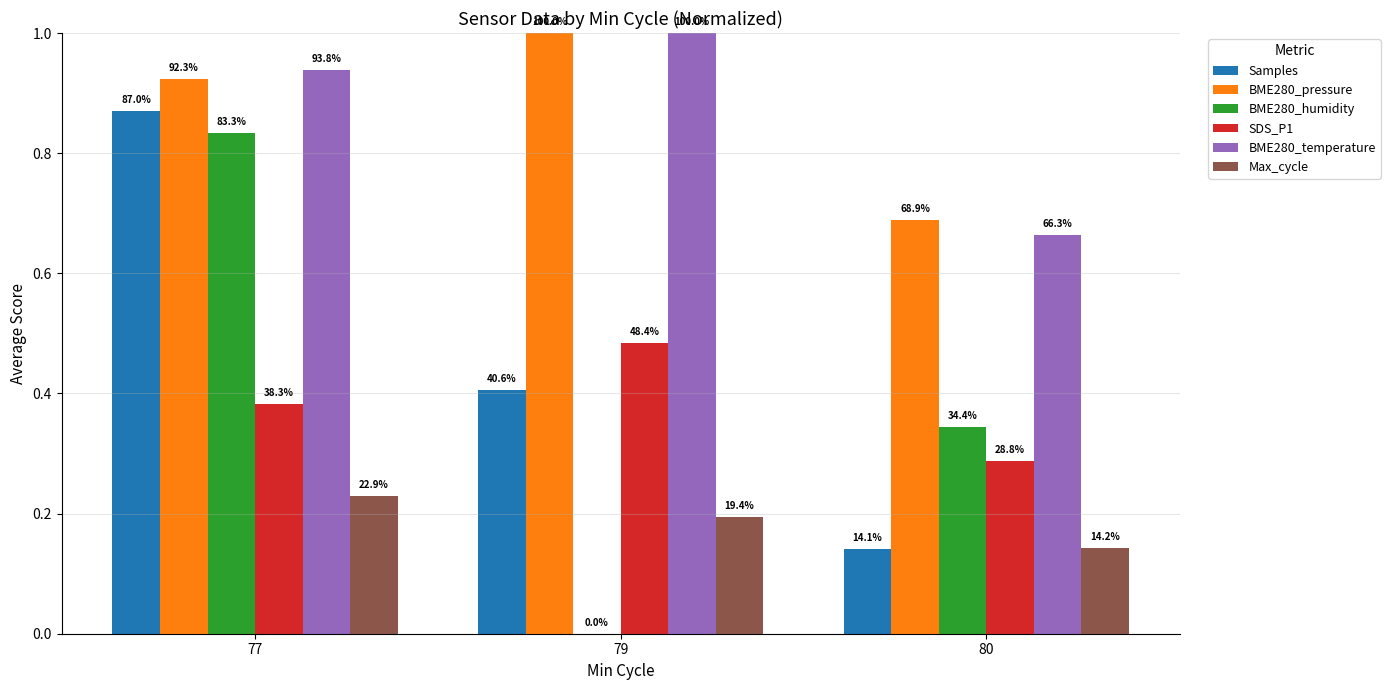

How many Max_cycle values are between 0 and 1?

3